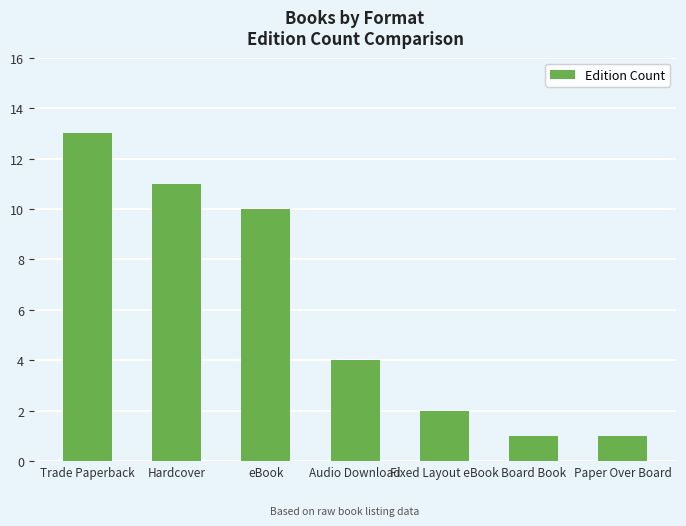

At which label does the data first exceed 4?

Trade Paperback